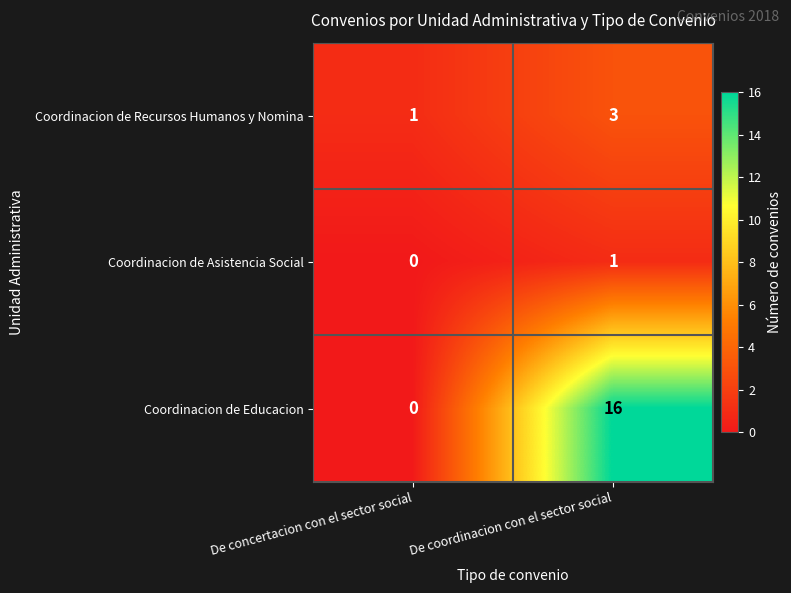

True or false: Coordinacion de Asistencia Social has a value of 0 at De concertacion con el sector social.

True